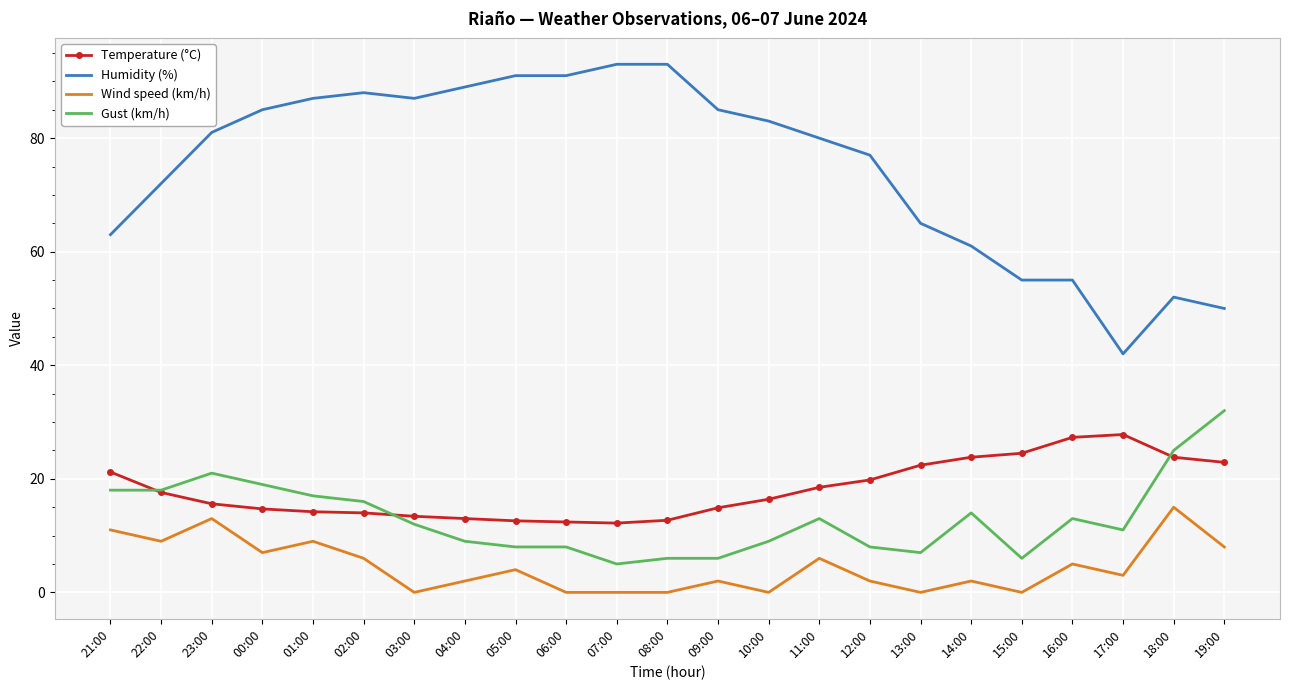

Which series changed the most between 21:00 and 06:00?

Humidity (%)